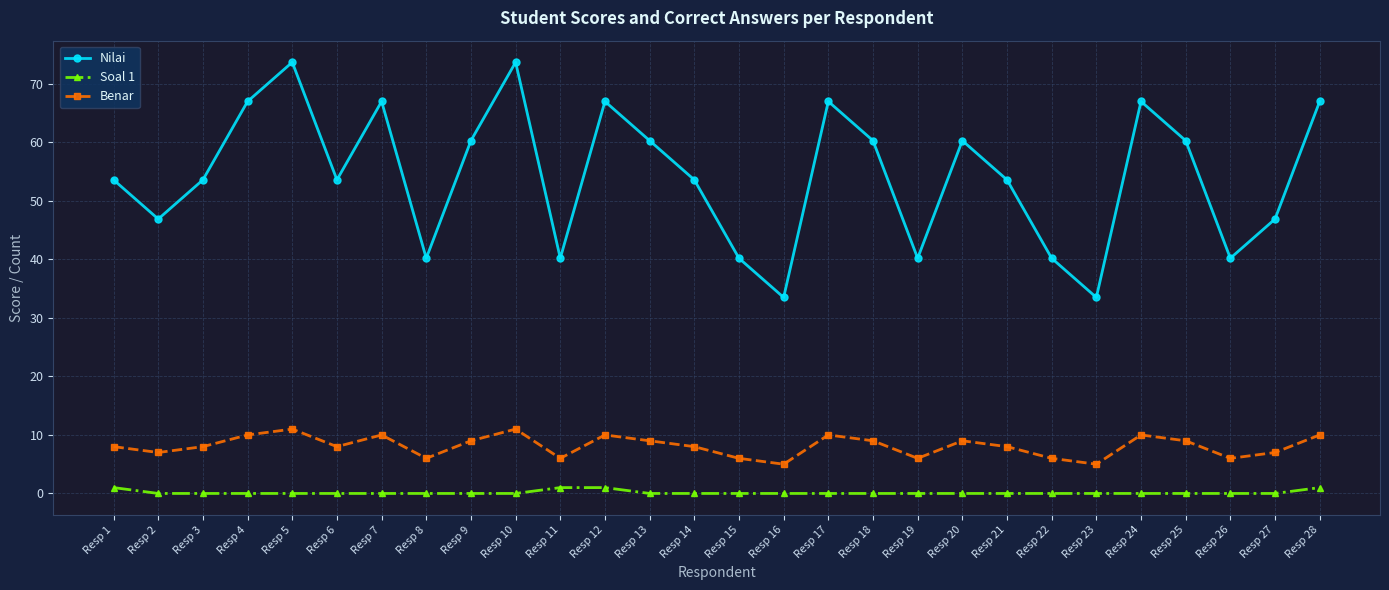

What are all the series names shown in the legend?

Nilai, Soal 1, Benar